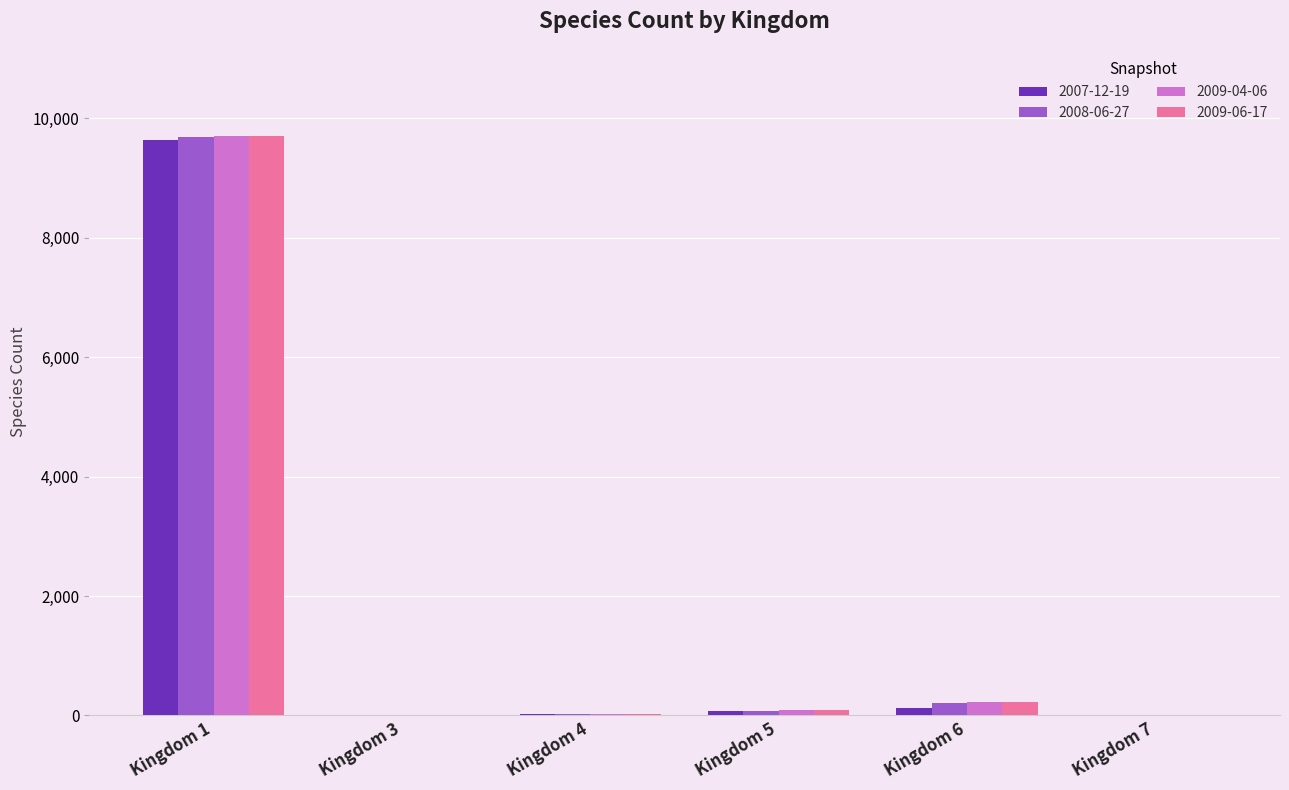

Count the number of data series in this chart.

4